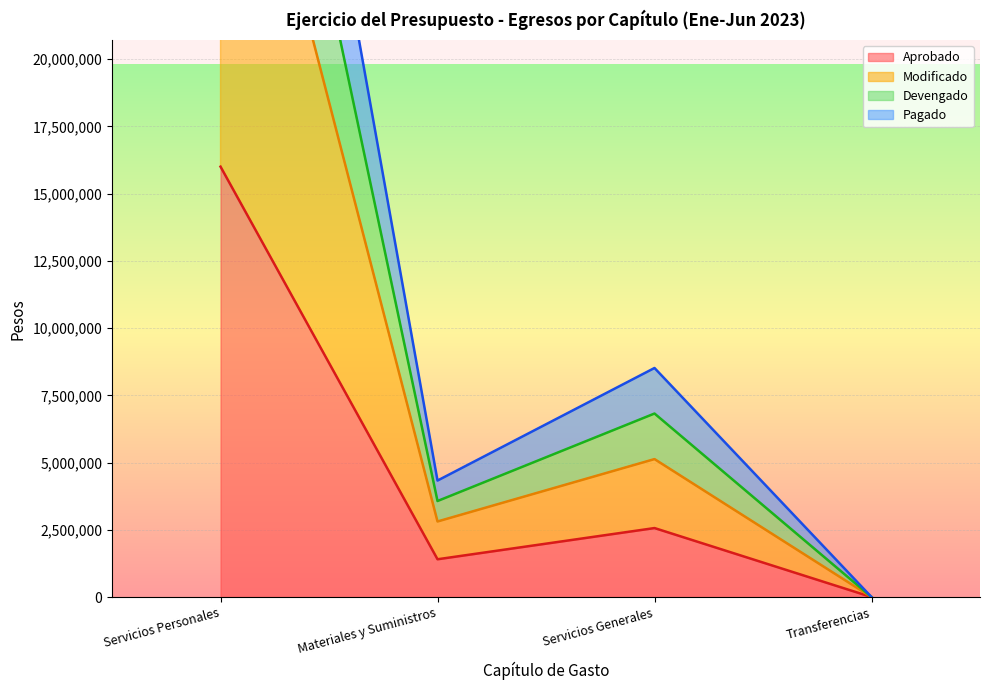

At how many categories does at least one series exceed 15504365?

1